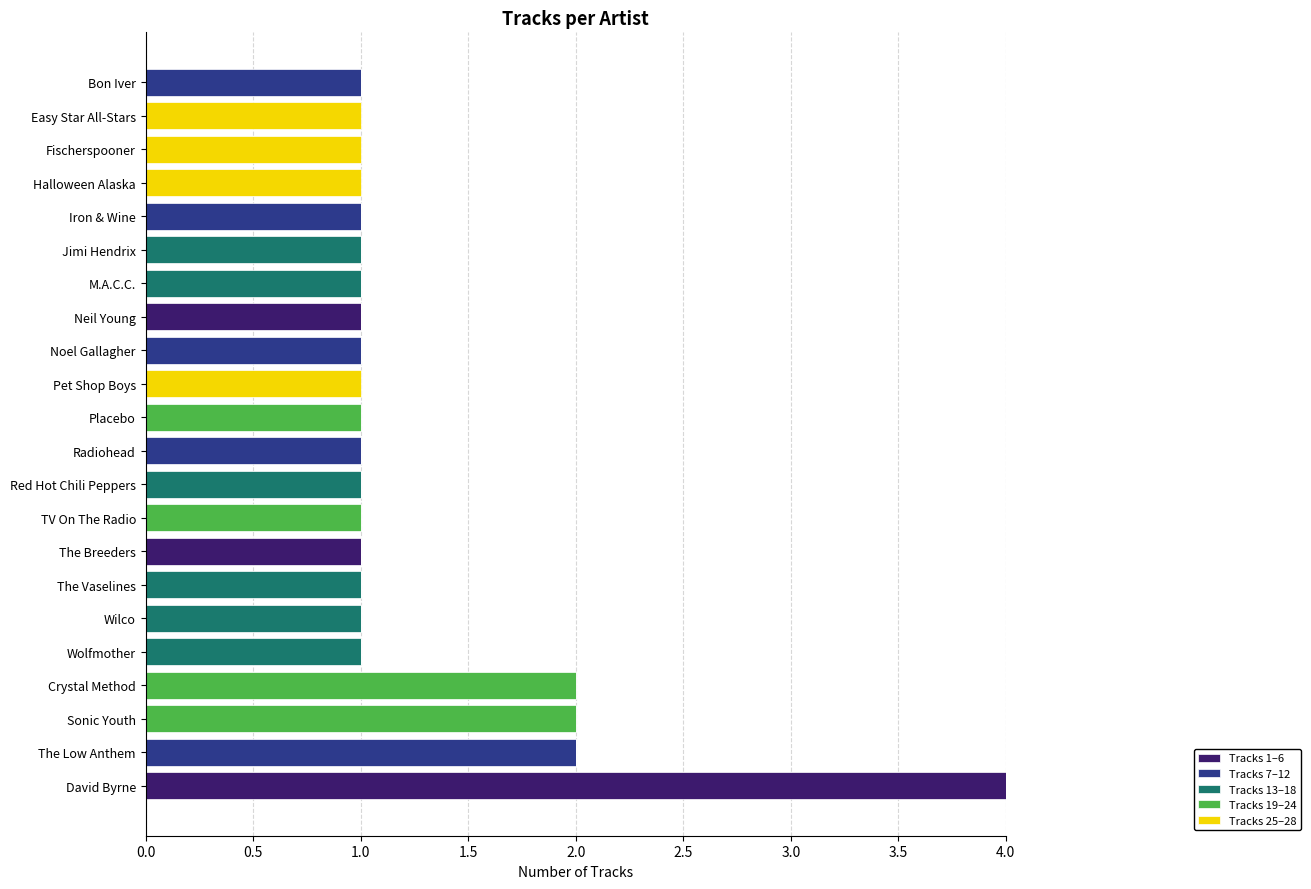

The value of Tracks 1–6 at Iron & Wine is 0. True or false?

True